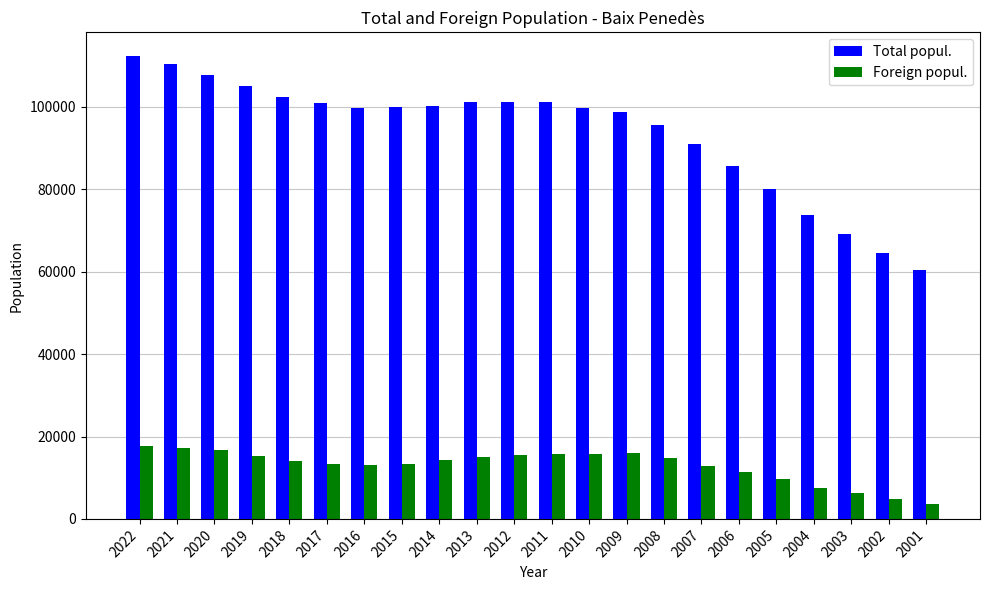

At which label does Foreign popul. first exceed 14220?

2022